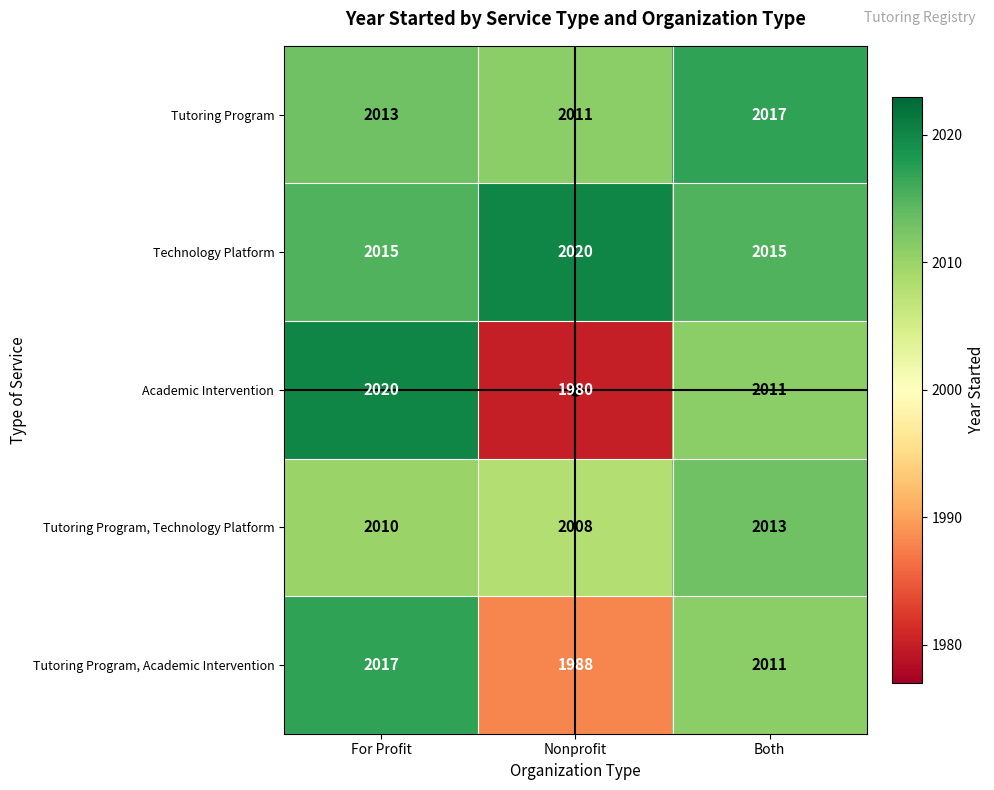

What is the difference between the Academic Intervention values at Nonprofit and Both?

31